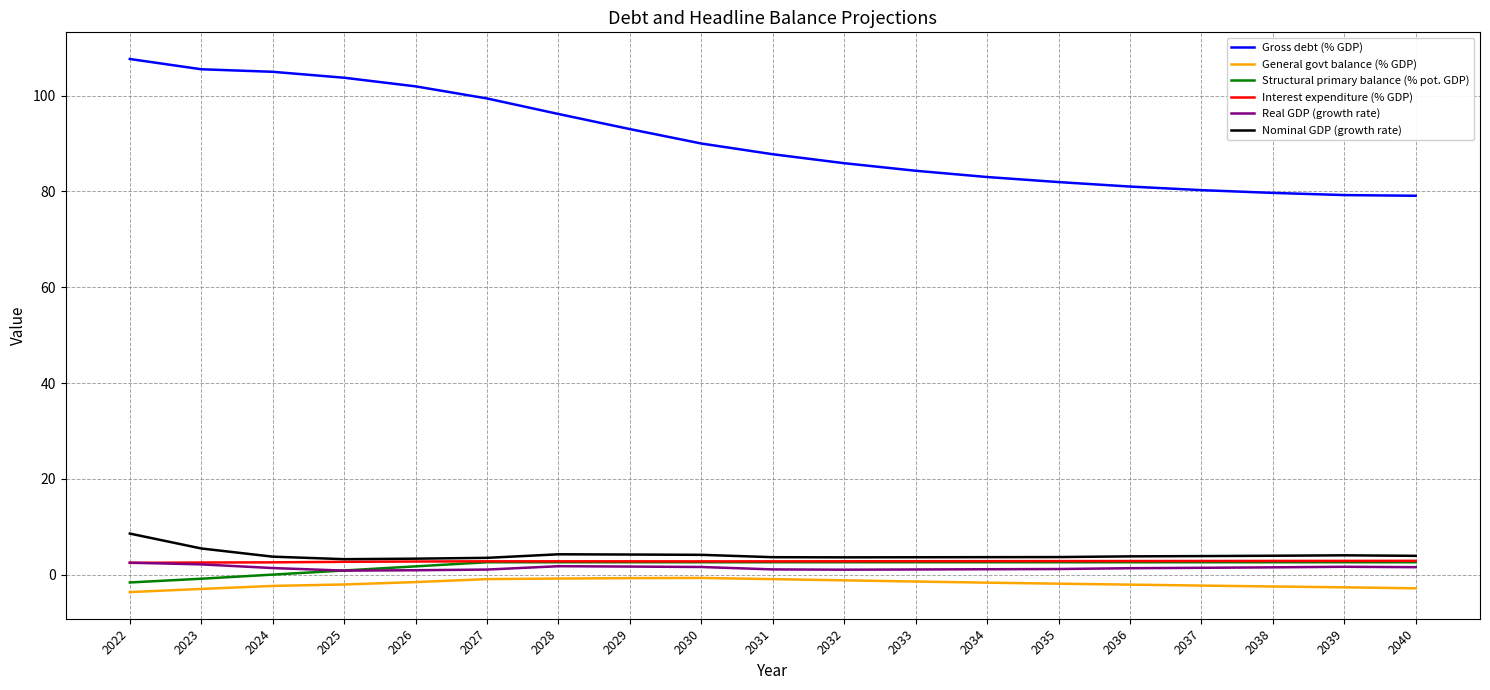

Is this an area chart (filled region under the line)?

No